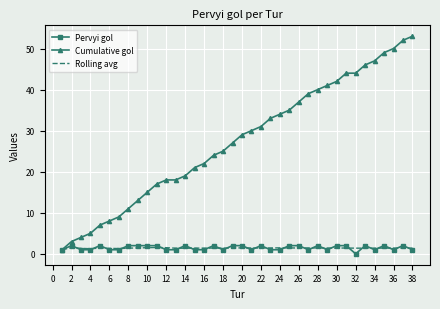

Which series has the largest total across all categories?

Cumulative gol